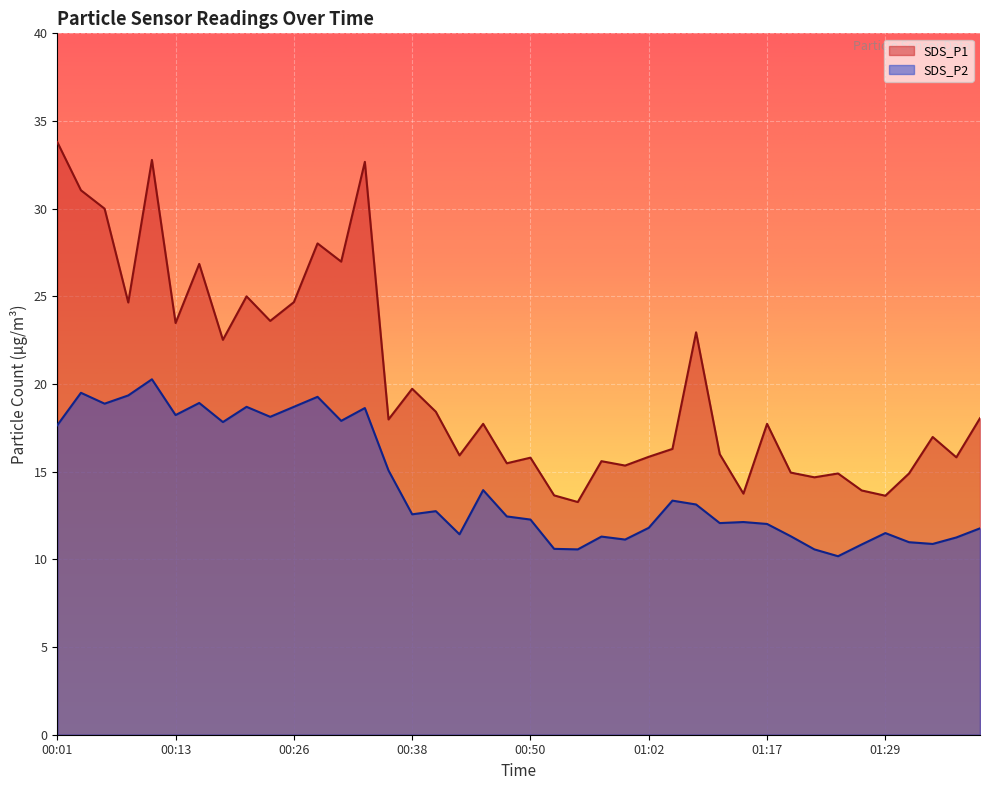

The value of SDS_P1 at 00:48 is 15.5. True or false?

True